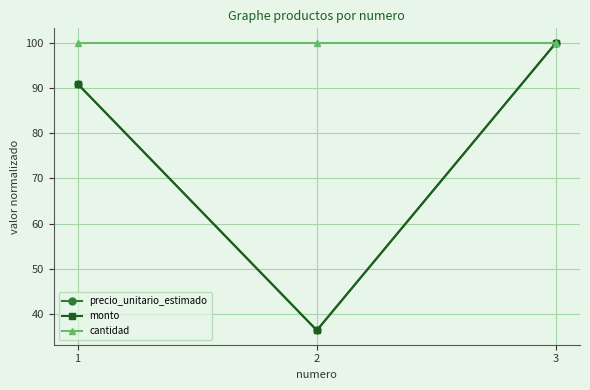

Is this an area chart (filled region under the line)?

No